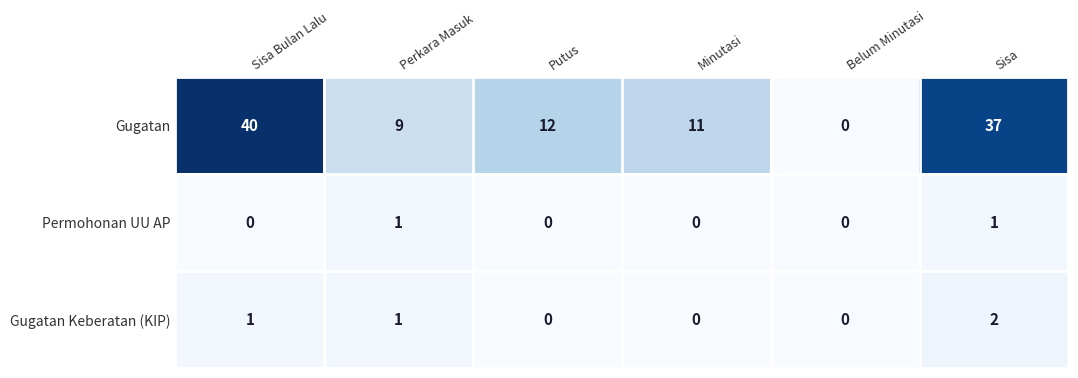

The value of Permohonan UU AP at Minutasi is 0. True or false?

True